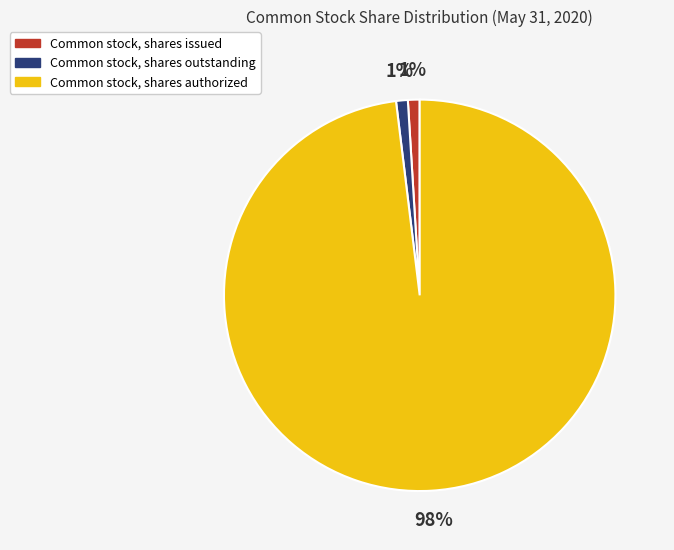

Is the sum of Common stock, shares issued and Common stock, shares authorized greater than half?

Yes